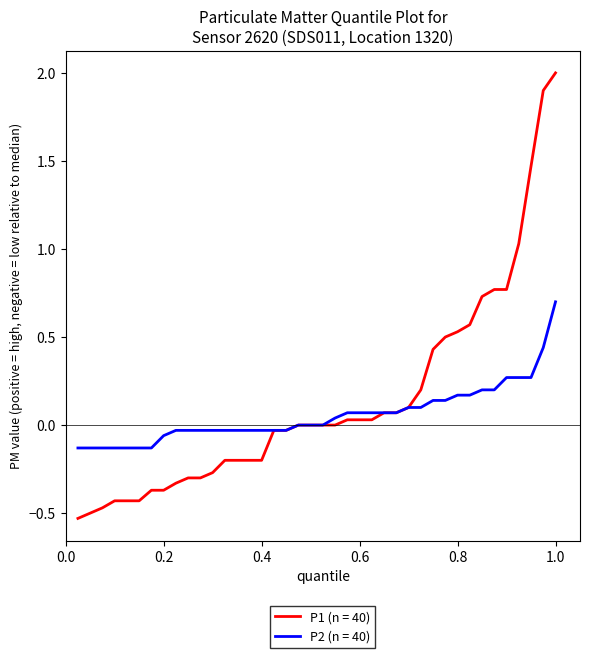

Which series has the largest range (max minus min)?

P1 (n = 40)